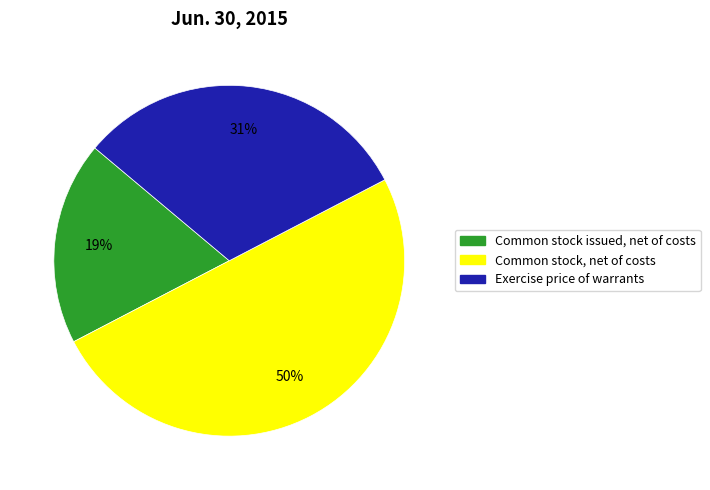

Count the number of slices in the pie.

3